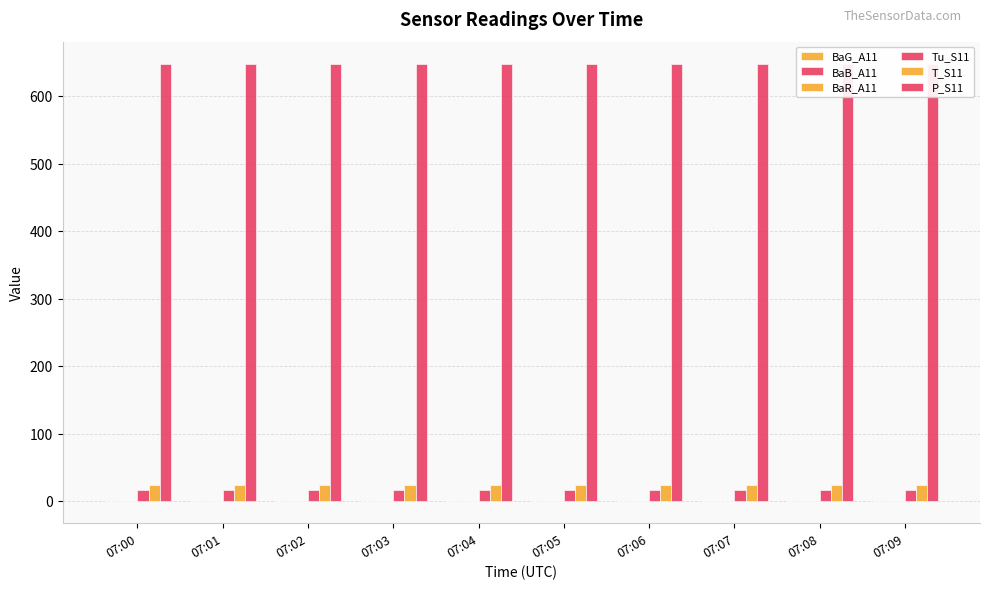

What is the difference between the highest and lowest values at 07:02?

647.4